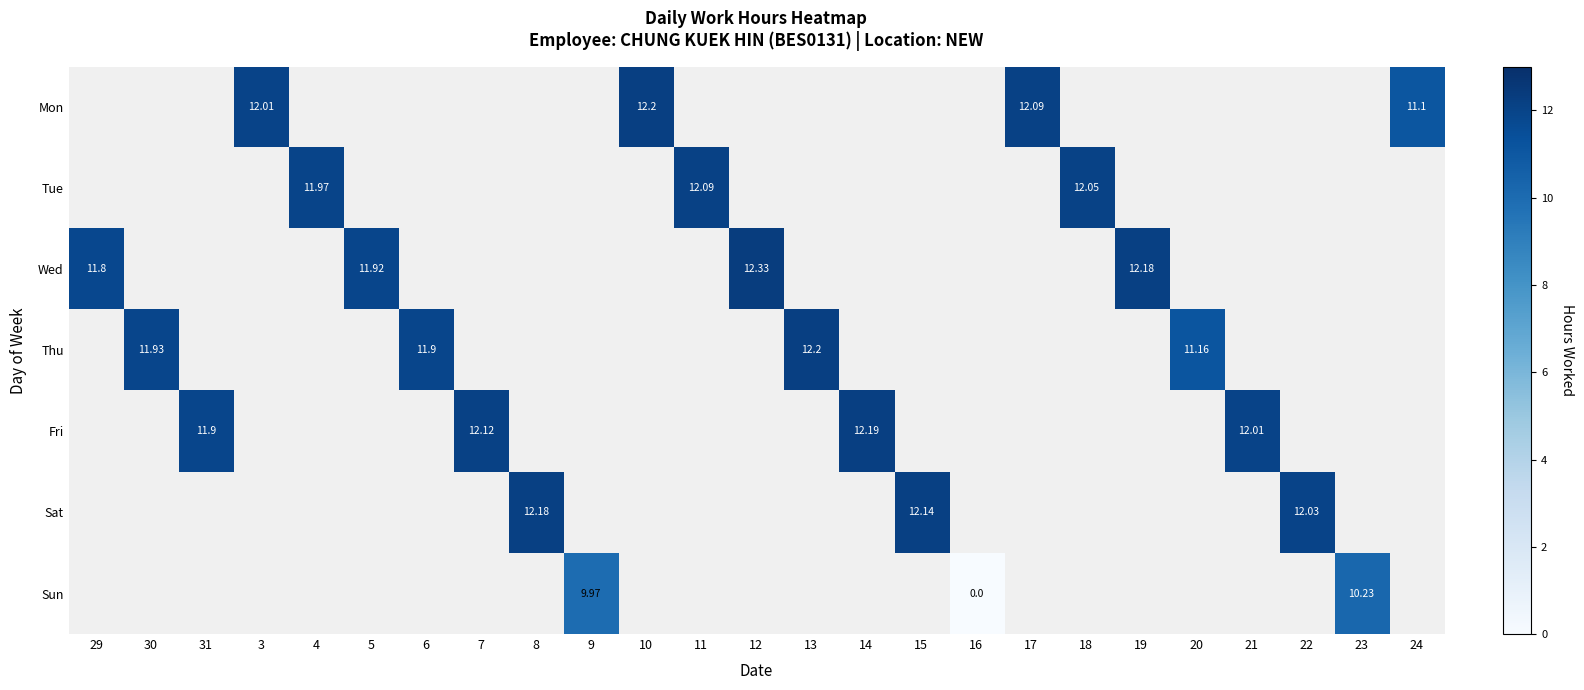

Is the value of Sat at 6 greater than the value of Sun at 23?

No